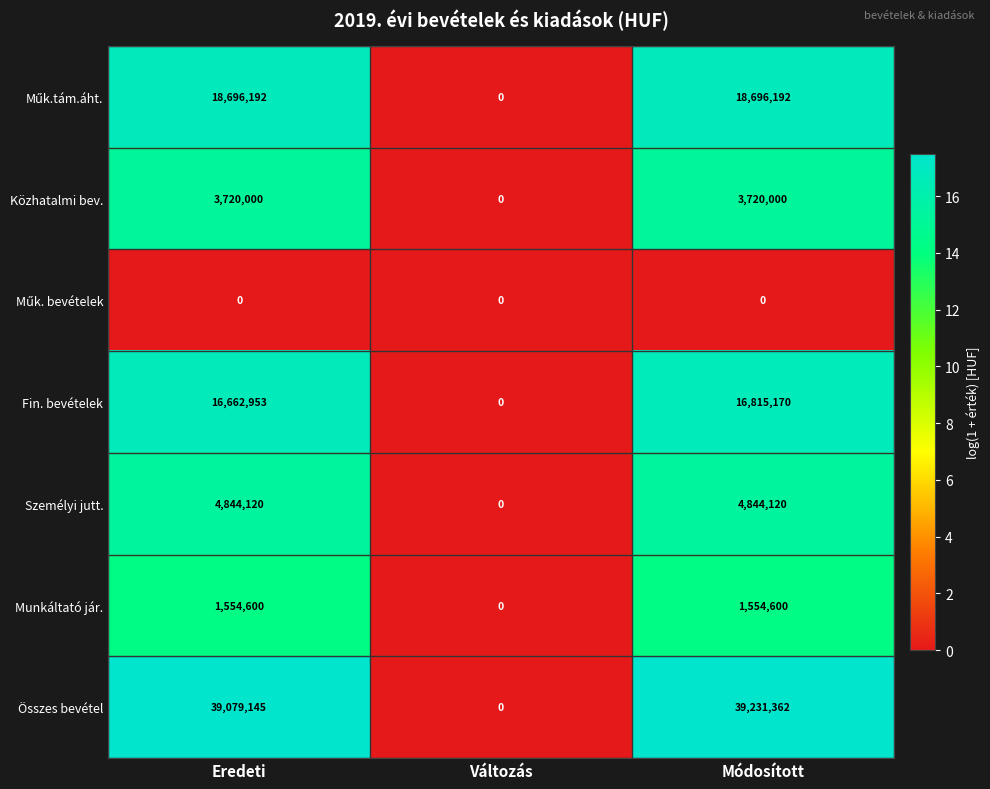

What is the sum of all Személyi jutt. values?

9688240